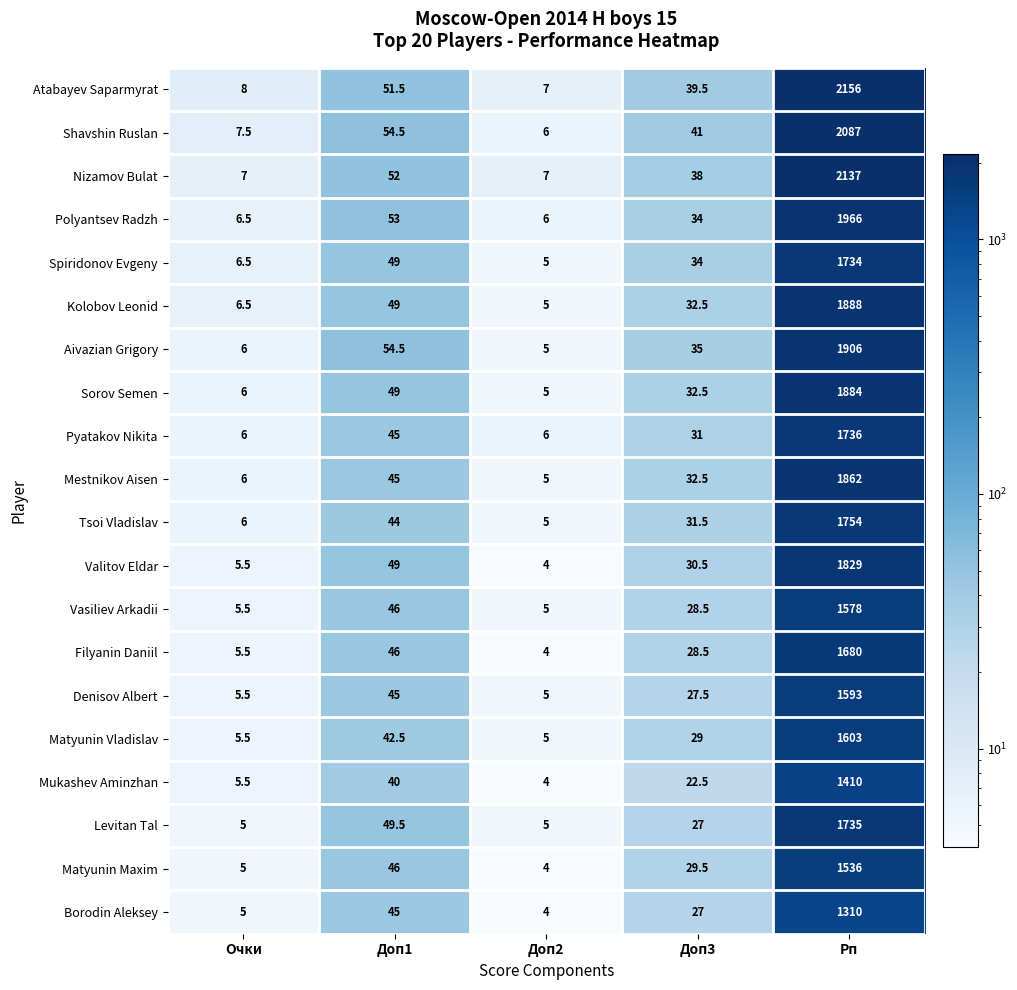

What is the difference between the maximum and second lowest values in the Matyunin Vladislav series?

1597.5